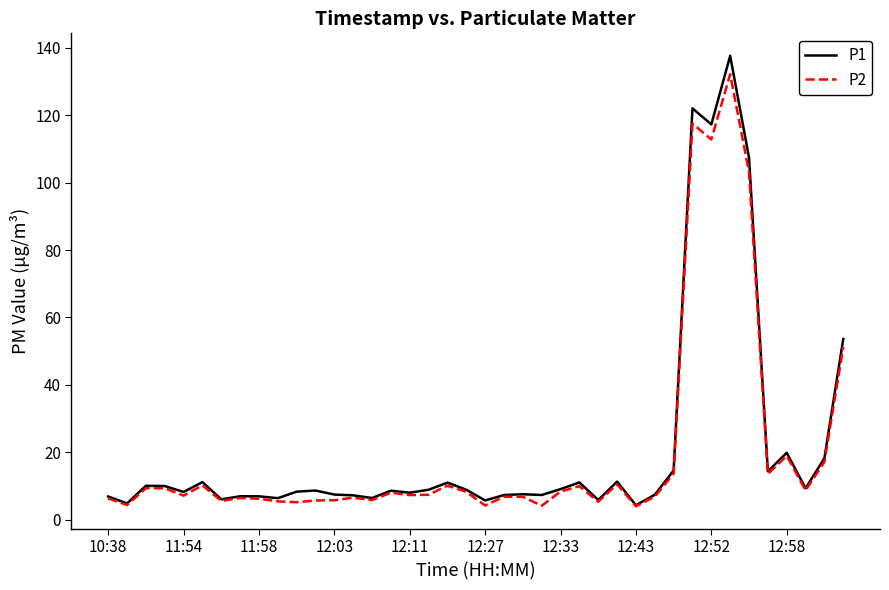

What is the maximum value shown in the chart?

137.6